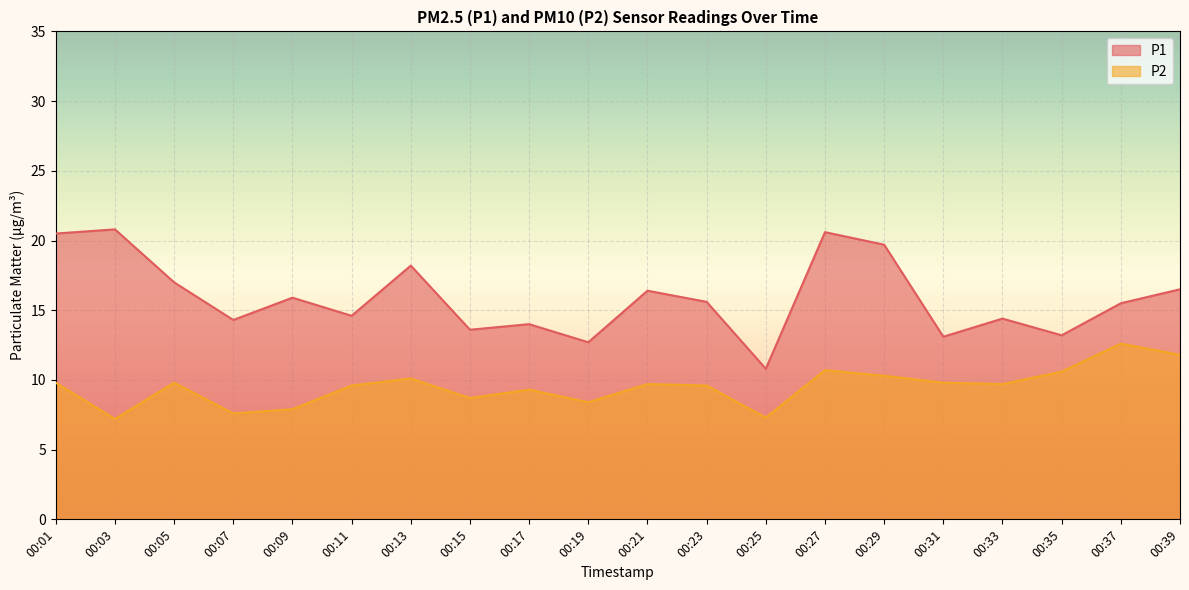

Where does the P2 series first go above 9?

00:01